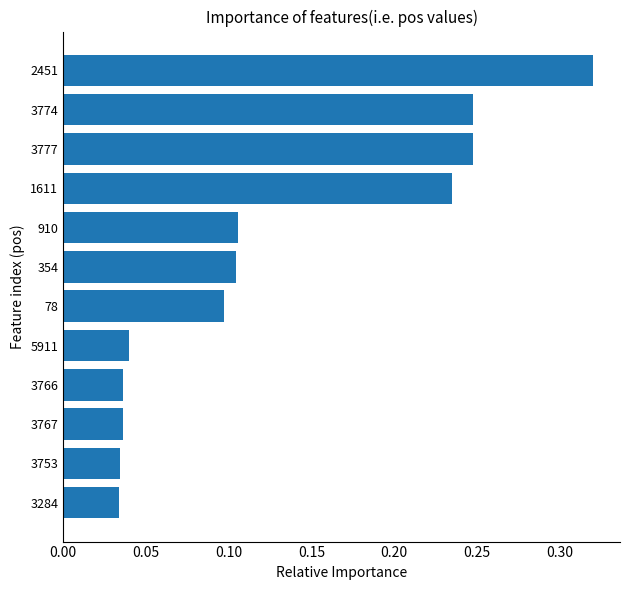

Which category has the highest value across all series?

2451